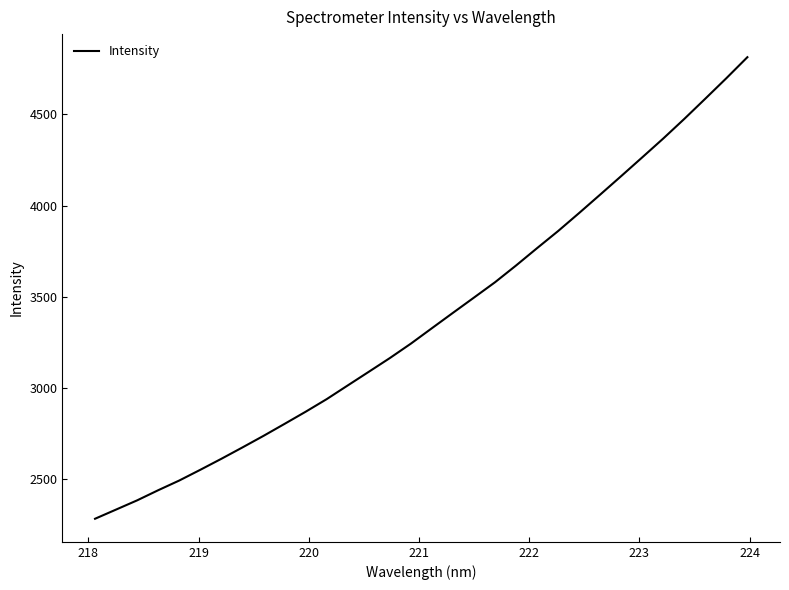

How many lines are shown in the chart?

1